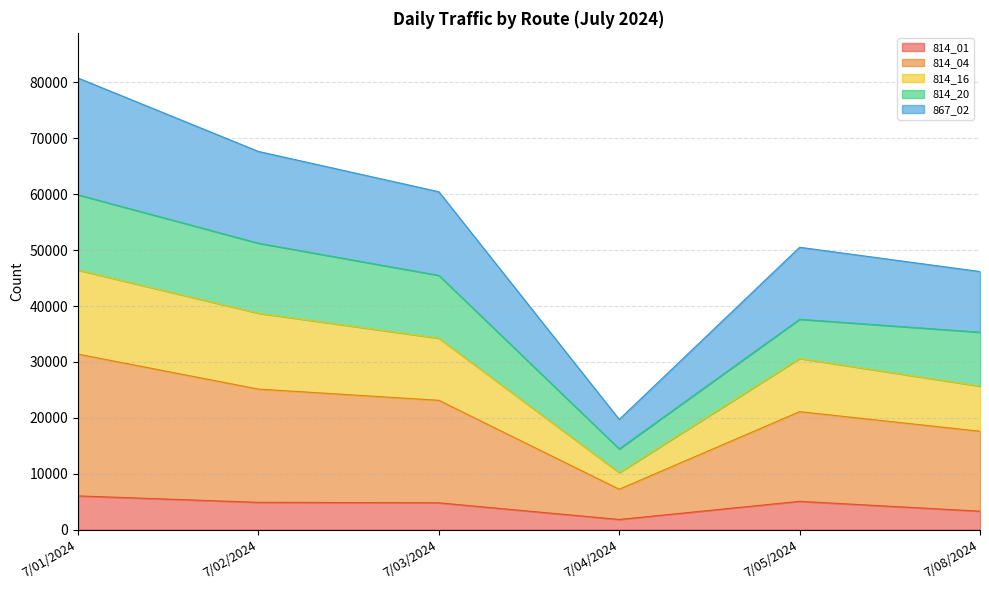

At which category is the sum across all series the highest?

7/01/2024